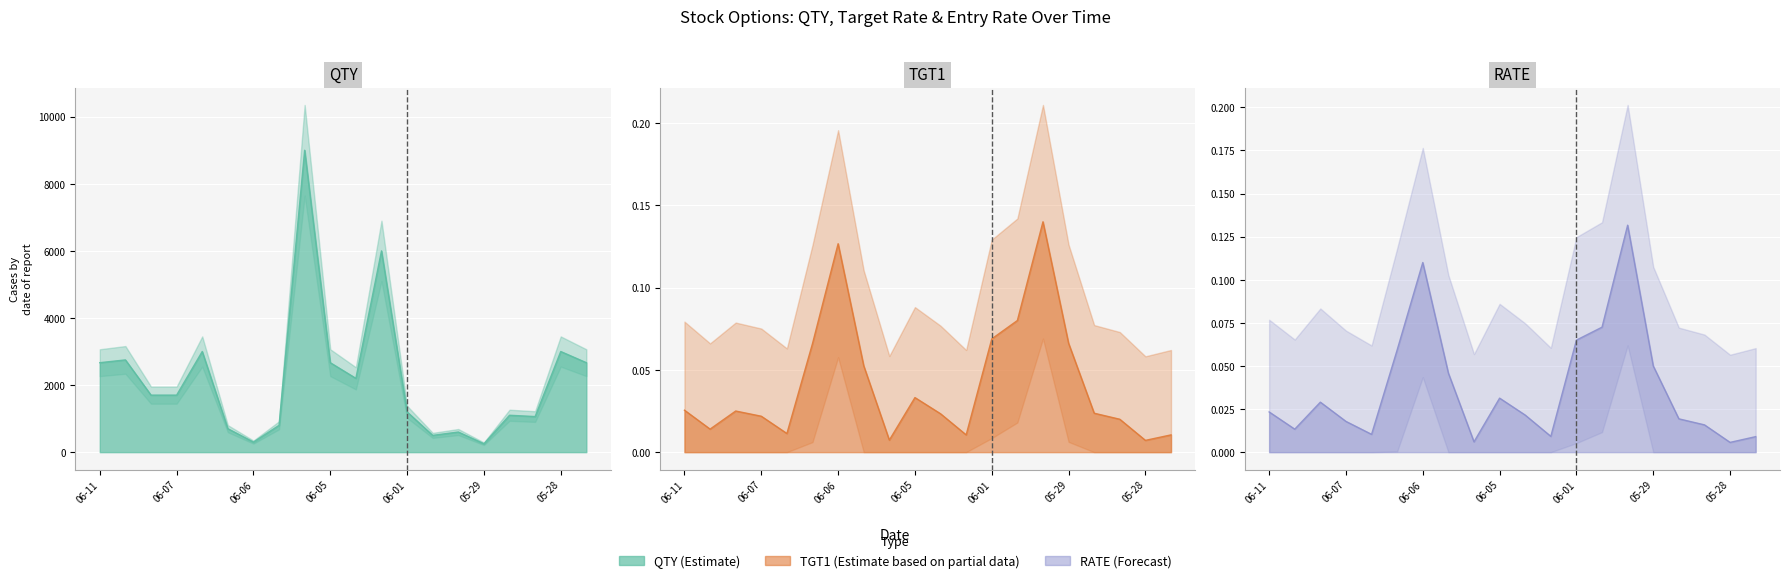

At how many categories does at least one series exceed 3189?

2